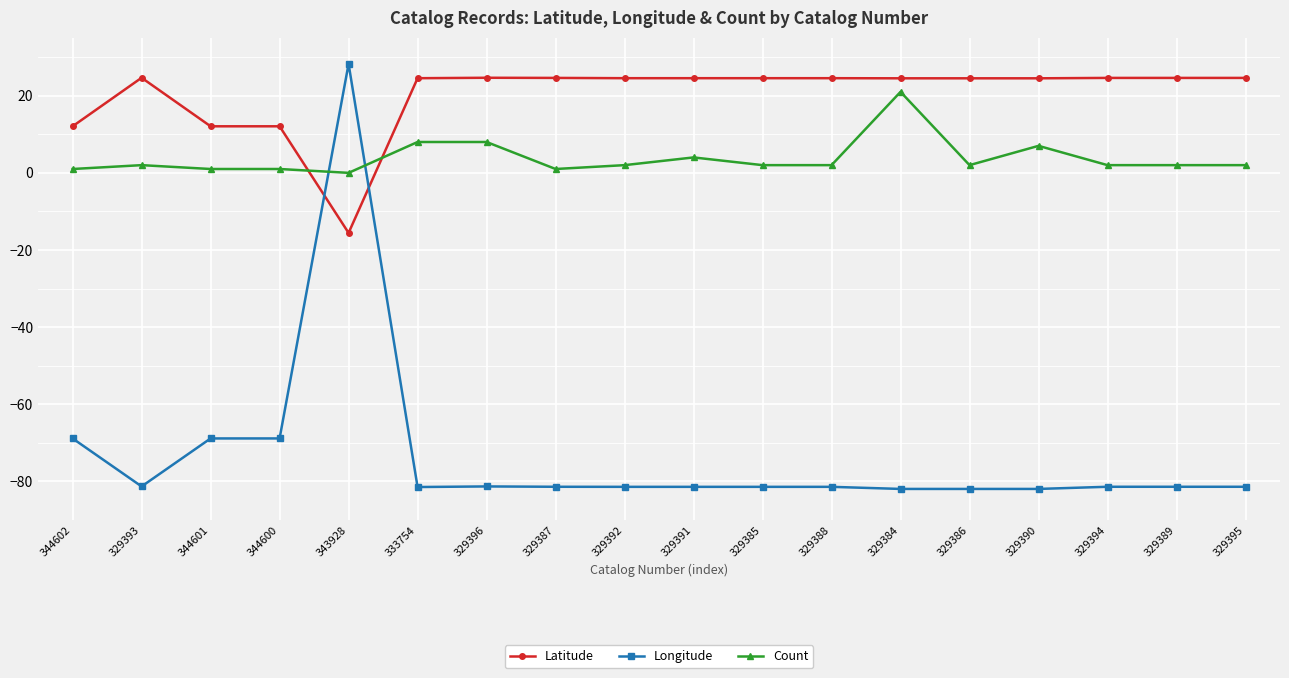

What is the spread (max minus min) of values at 329384?

106.5